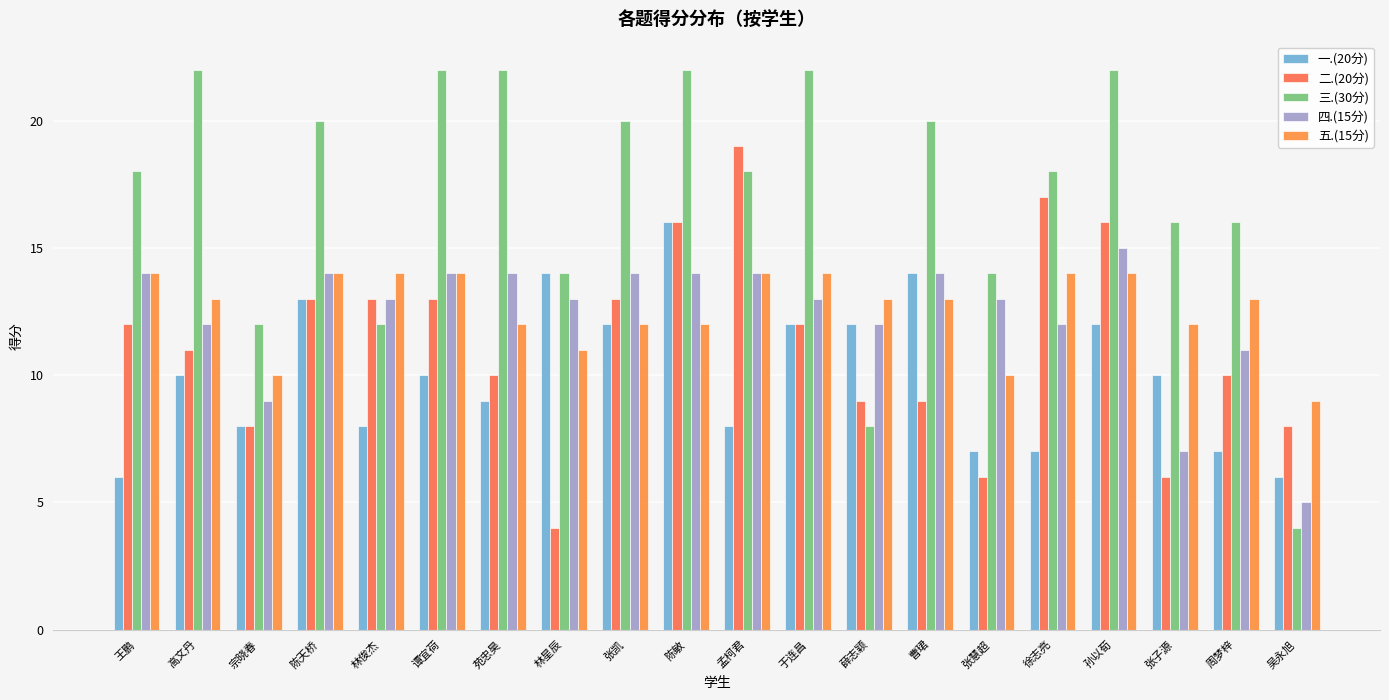

What is the difference between the highest and lowest values at 高文丹?

12